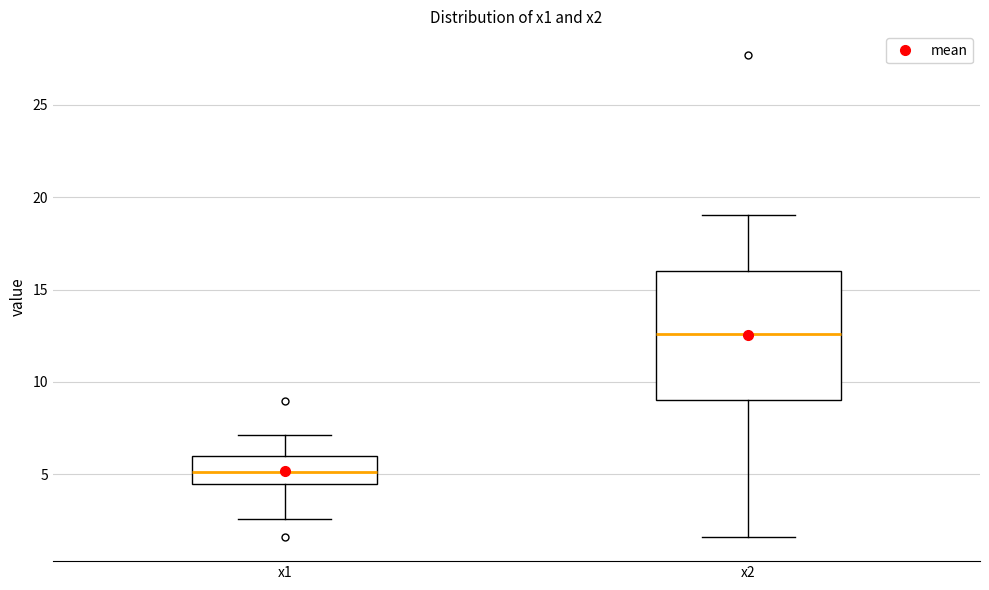

Reading left to right, read every box against the y-axis: the position of its median line, the range the box covers, and the ends of its whiskers. The values are not printed on the chart, so give them approximately, as read against the axis.

x1: median 5.0, box 4.5 to 6.0, whiskers 2.5 to 7.0
x2: median 12.5, box 9.0 to 16.0, whiskers 1.5 to 19.0